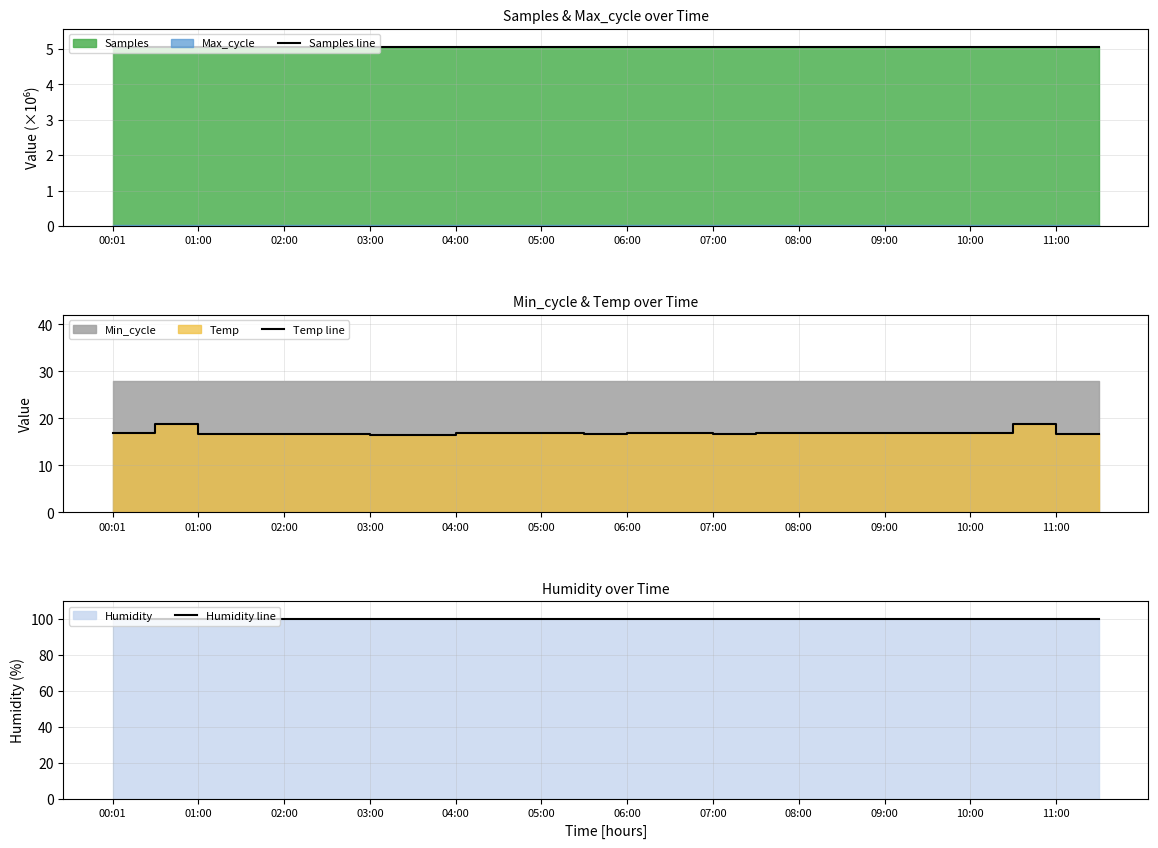

True or false: Humidity line has a value of 54.8 at 19.

False